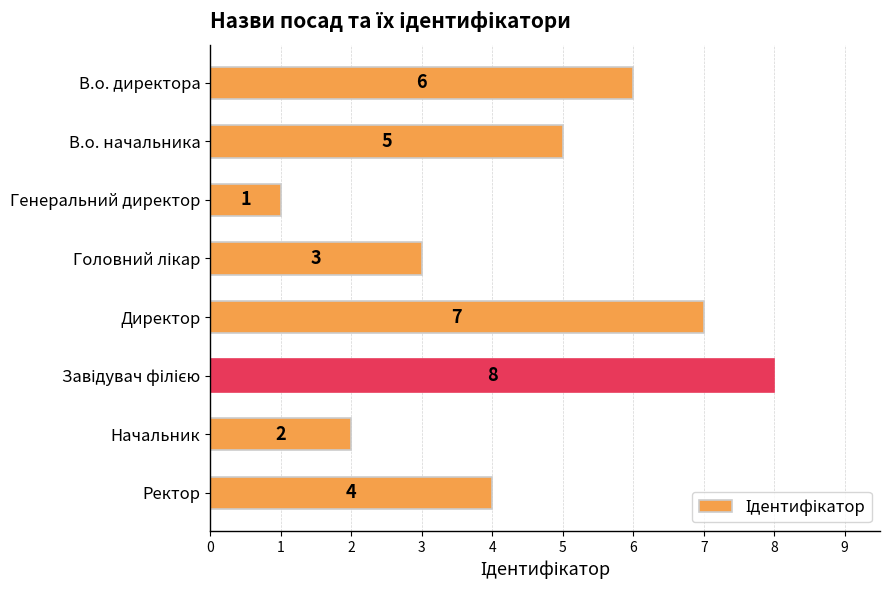

What is the smallest value displayed?

1